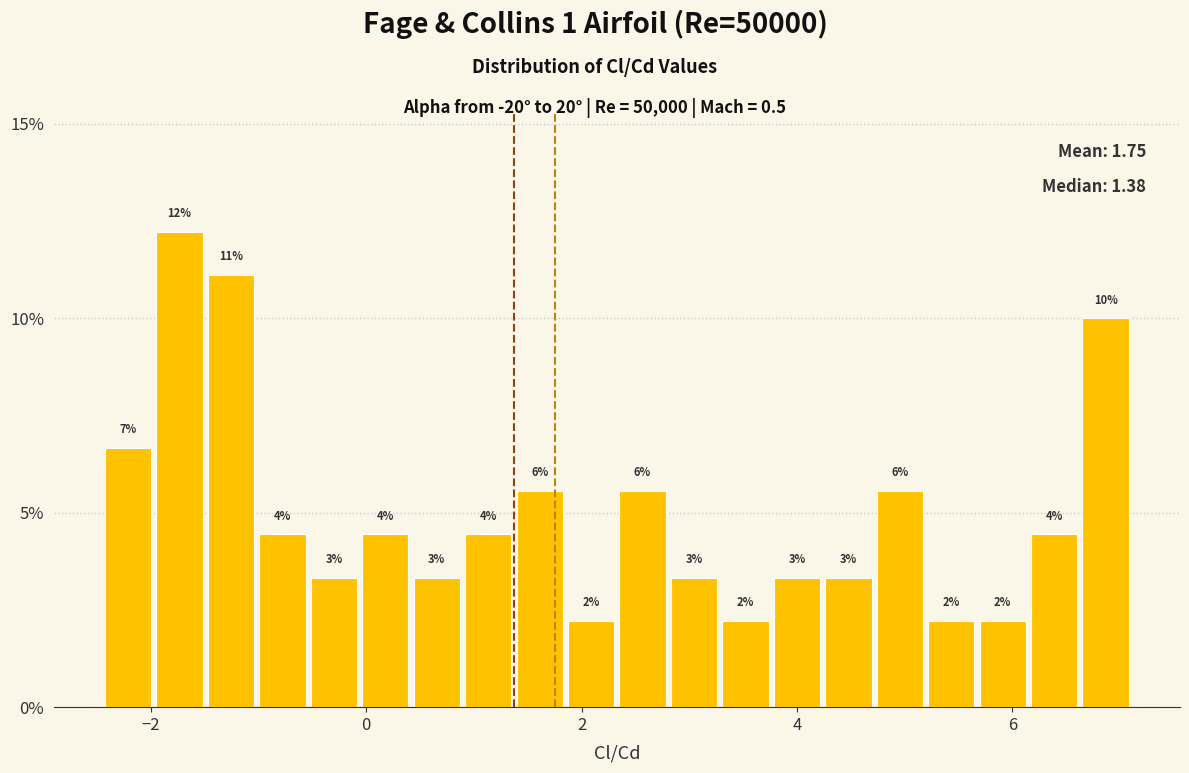

Around what value on the x-axis is the tallest bar? Give the approximate position of its centre, as read against the axis.

-1.8